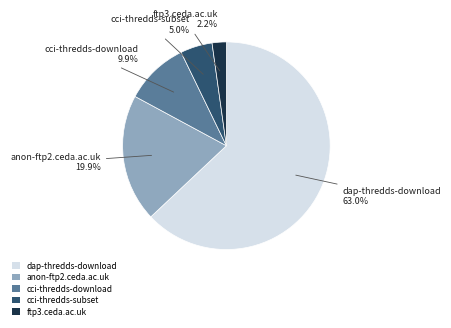

How many segments does this pie chart have?

5